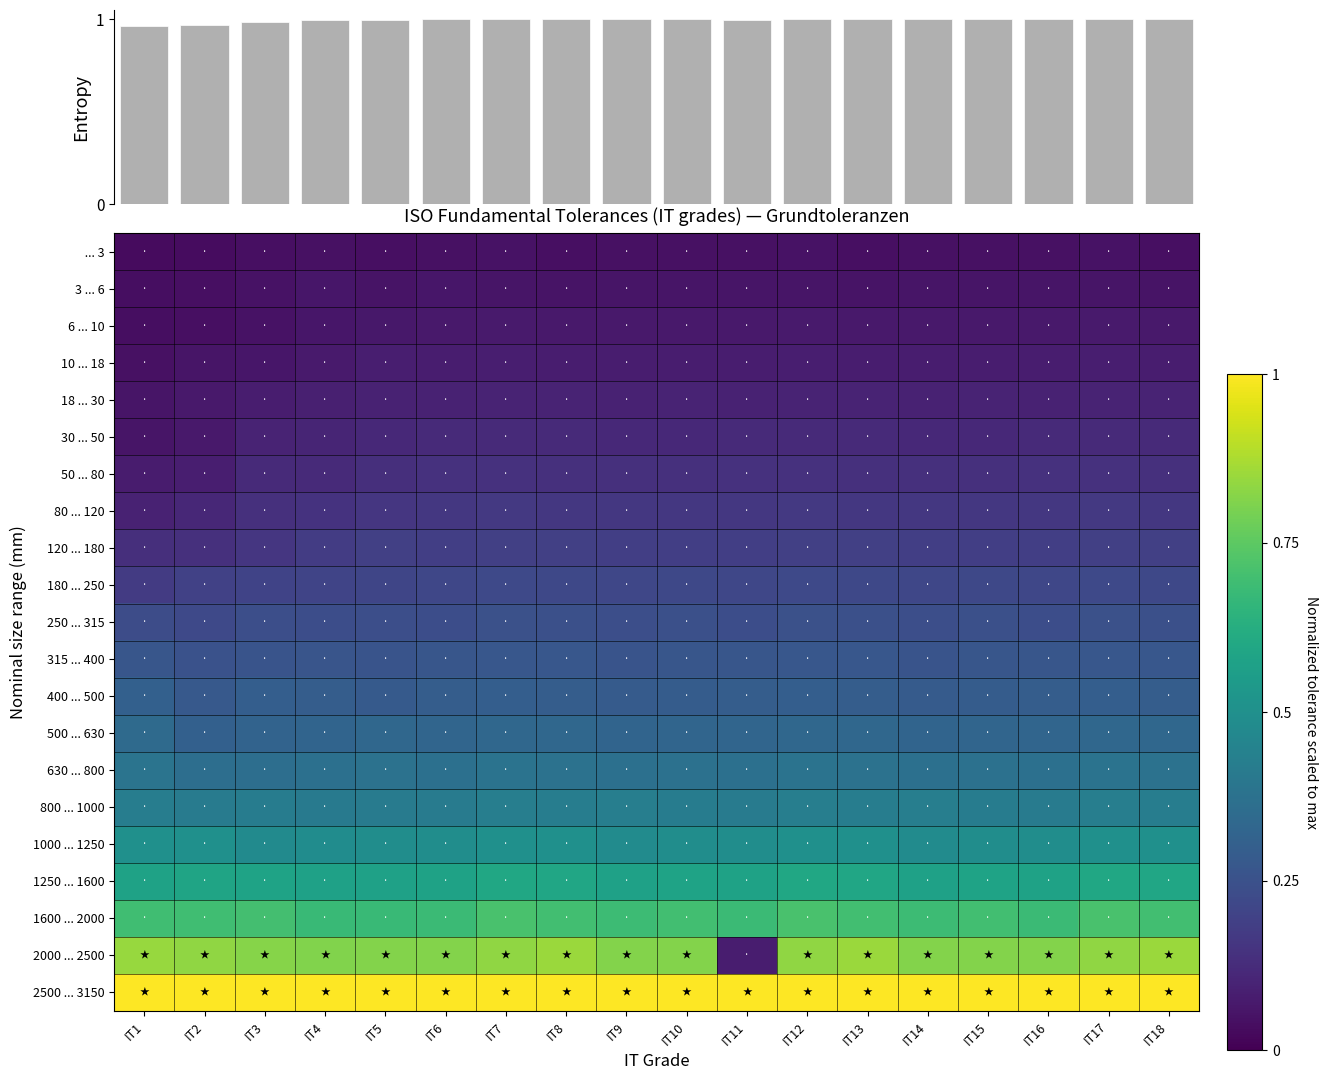

Which series has the largest total across all categories?

2500 ... 3150